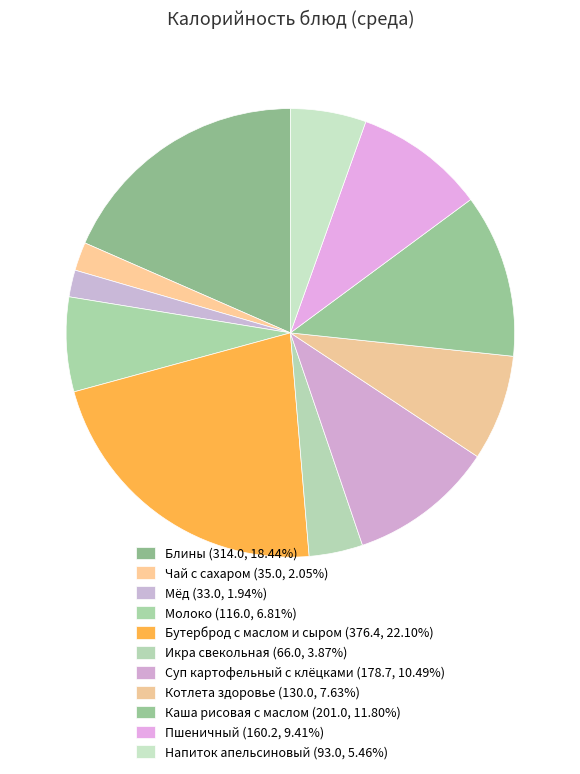

To the nearest percent, what percentage of the pie is Молоко?

7%